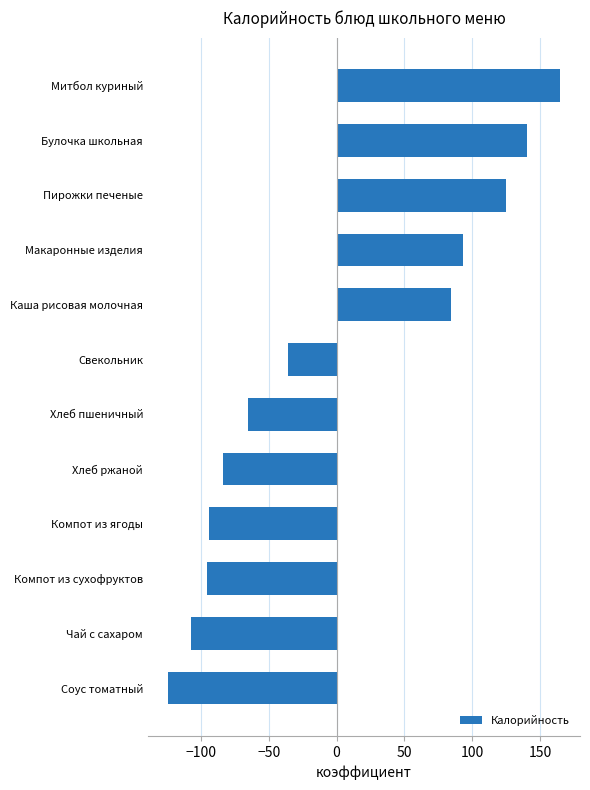

What is the change in value from Чай с сахаром to Свекольник?

+71.6